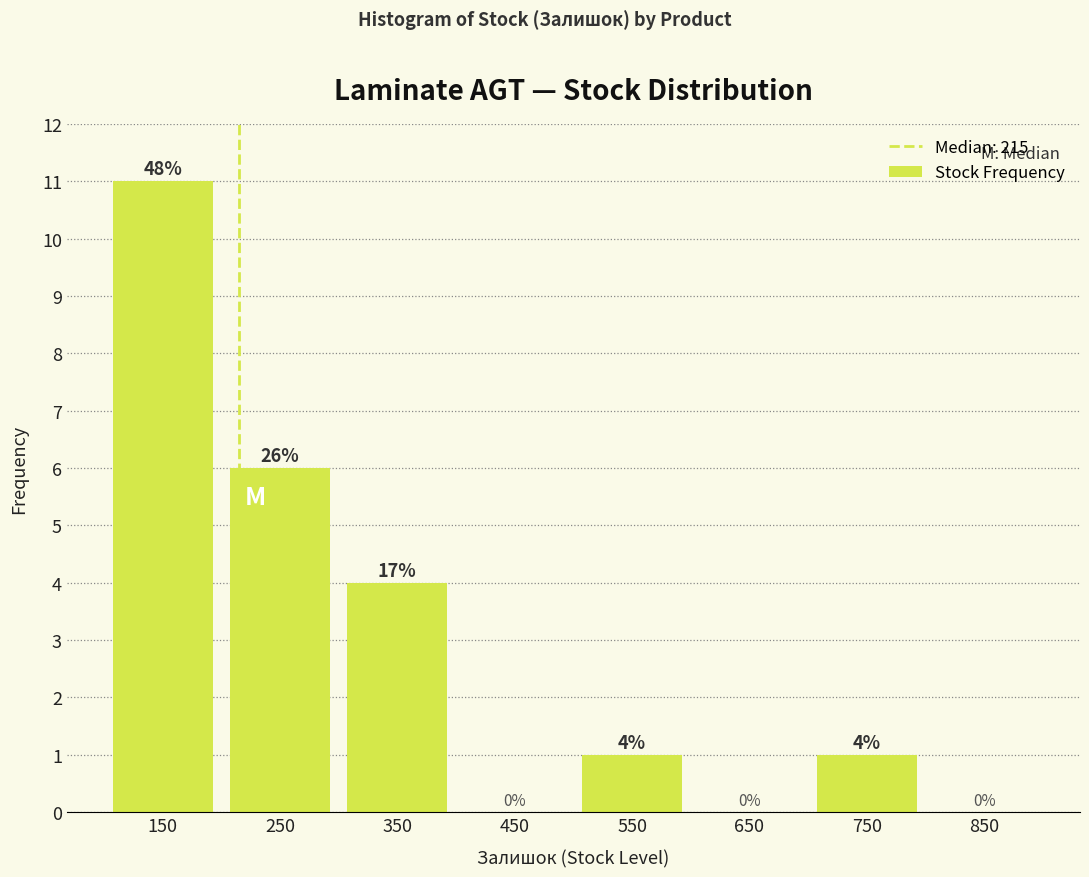

Which range on the x-axis has the tallest bar?

100 to 200